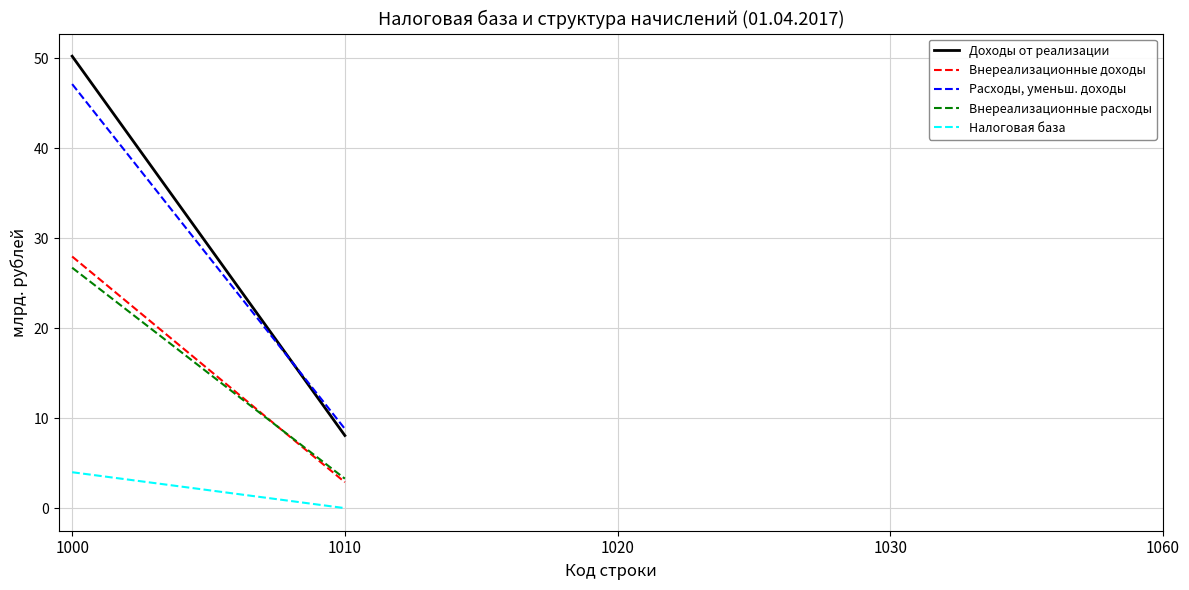

At how many categories does at least one series exceed 23?

13